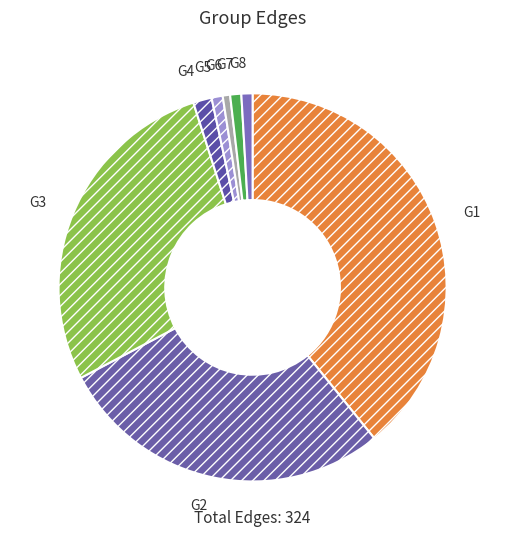

Between G8 and G3, which is larger?

G3